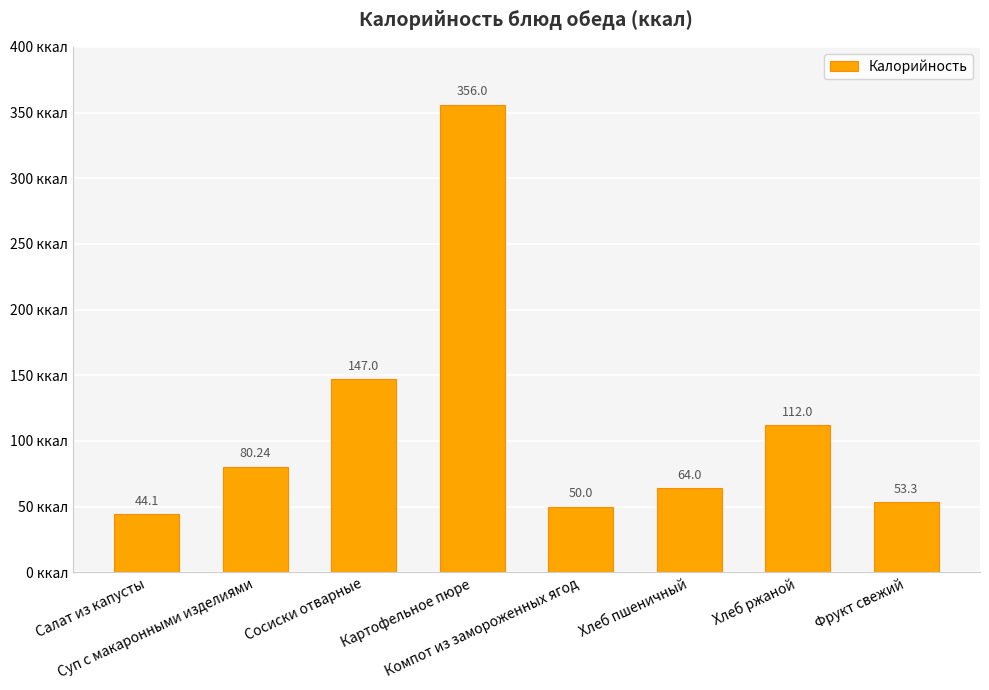

What is the sum of the values at Сосиски отварные and Компот из замороженных ягод?

197.0